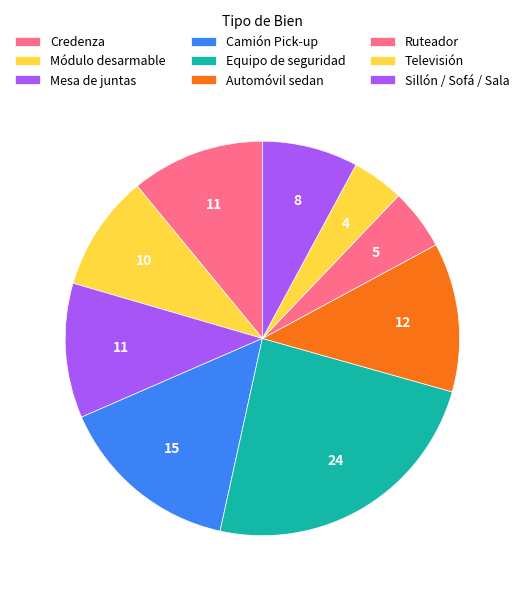

The Automóvil sedan slice represents 19% of the pie. True or false?

False